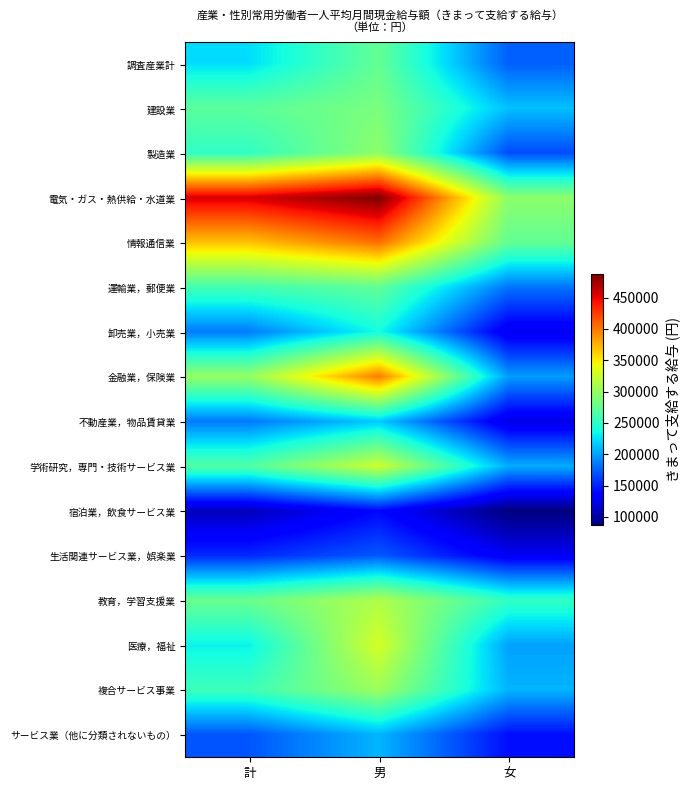

Reading left to right, transcribe all the data shown in this chart.

調査産業計: 計=224505	男=275171	女=174523
建設業: 計=271664	男=285984	女=212942
製造業: 計=250985	男=295639	女=167253
電気・ガス・熱供給・水道業: 計=456081	男=487001	女=295175
情報通信業: 計=368708	男=403542	女=274692
運輸業，郵便業: 計=260387	男=273973	女=183086
卸売業，小売業: 計=185886	男=237481	女=126836
金融業，保険業: 計=299227	男=397799	女=198484
不動産業，物品賃貸業: 計=184998	男=216661	女=123100
学術研究，専門・技術サービス業: 計=267232	男=325664	女=205330
宿泊業，飲食サービス業: 計=108559	男=139209	女=87022
生活関連サービス業，娯楽業: 計=153468	男=172219	女=129026
教育，学習支援業: 計=278146	男=312131	女=251675
医療，福祉: 計=232500	男=329255	女=200994
複合サービス事業: 計=256939	男=302618	女=208145
サービス業（他に分類されないもの）: 計=171005	男=208859	女=142464